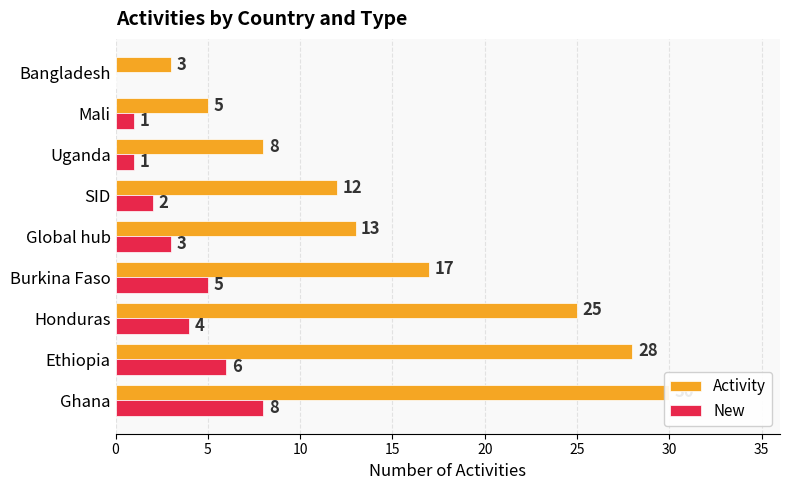

Count the number of data series in this chart.

2